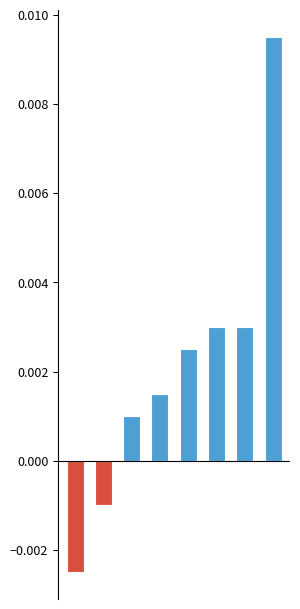

Does the chart contain any negative values?

Yes